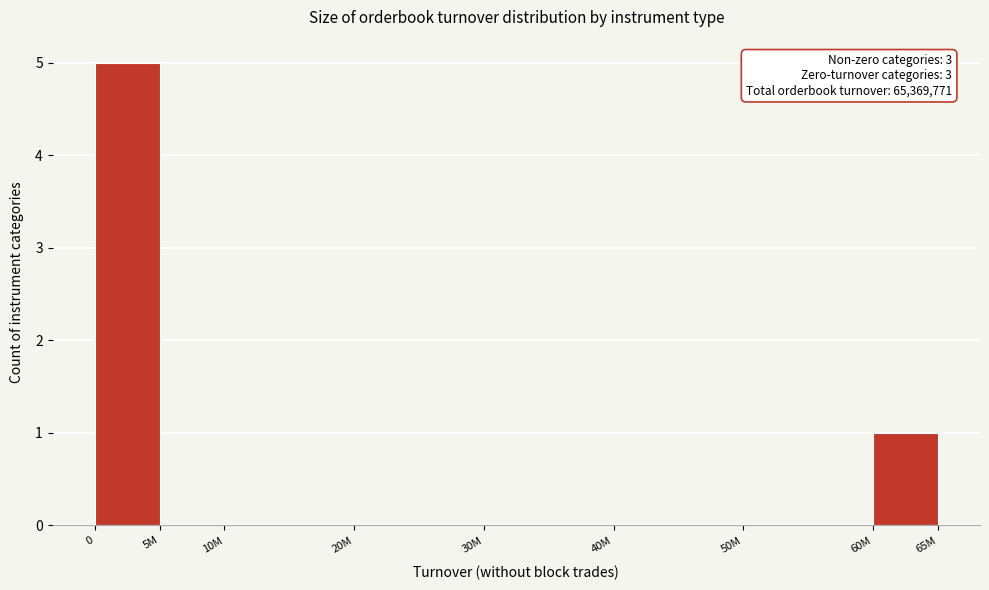

Reading left to right, what are all the values shown in this chart?

0=5	5M=0	10M=0	20M=0	30M=0	40M=0	50M=0	60M=1